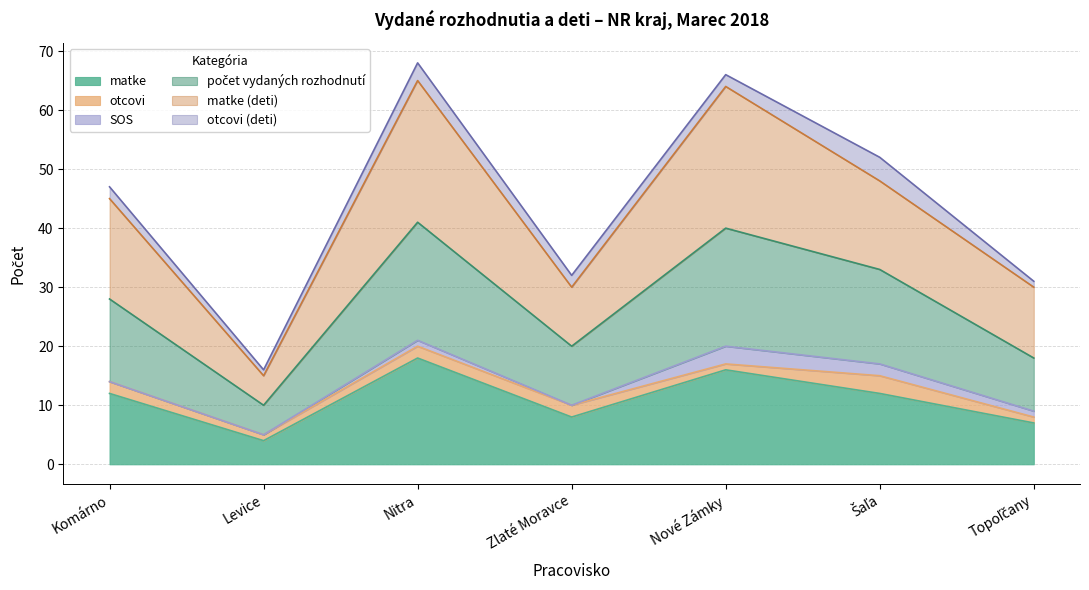

Which category has the highest value in the matke series?

Nitra